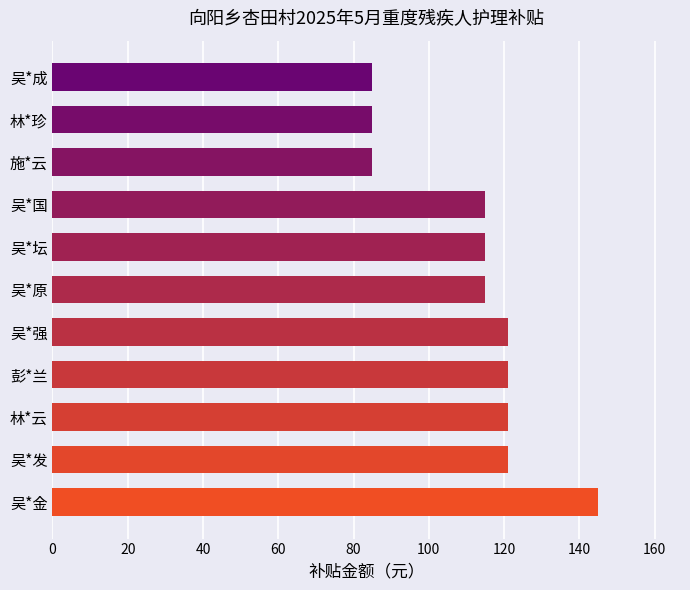

What is the change in value from 吴*坛 to 吴*成?

-30